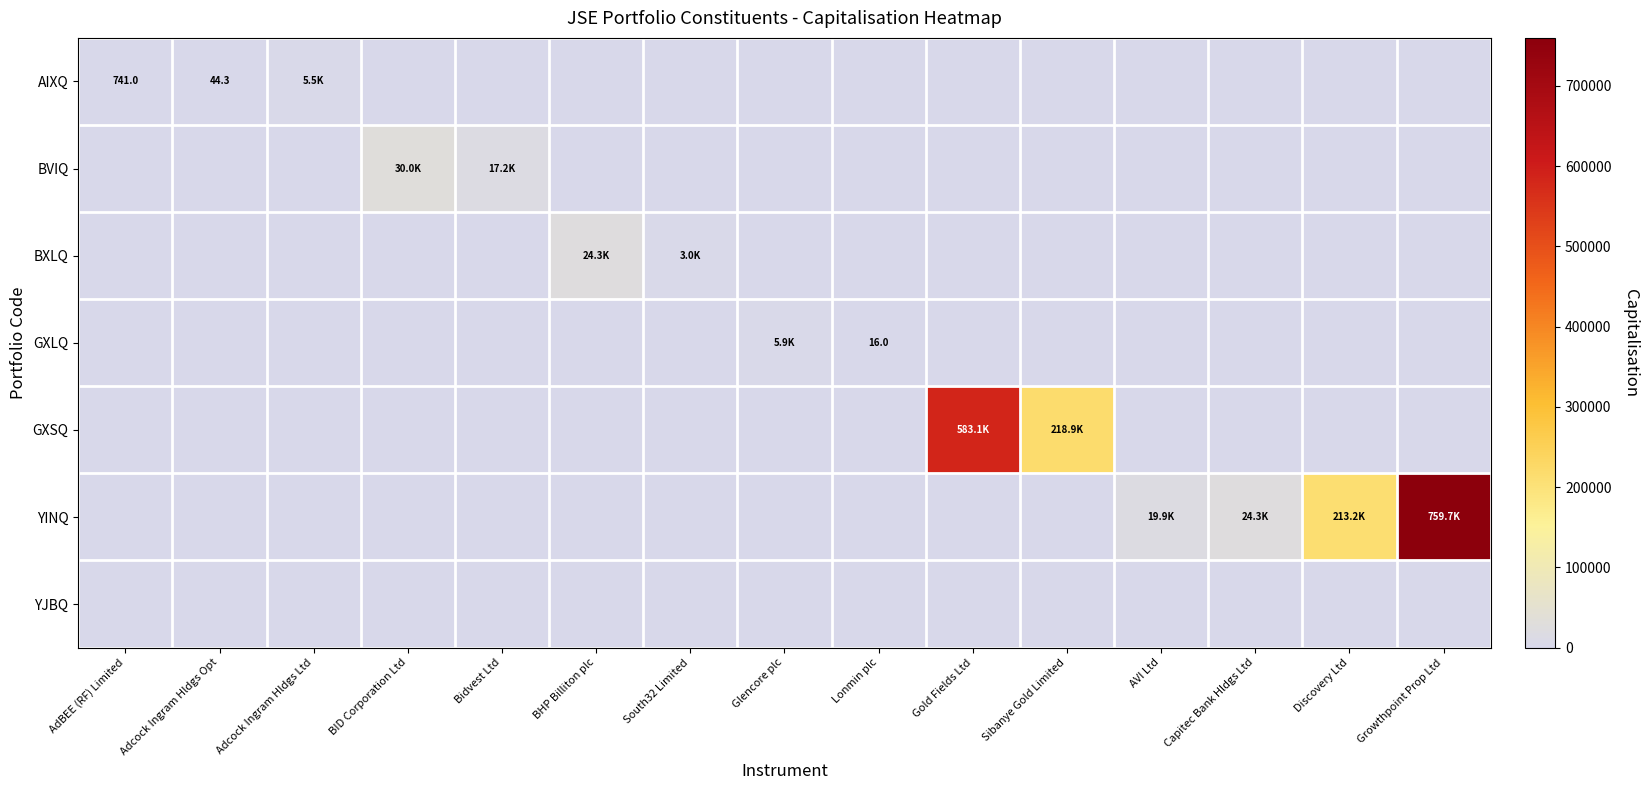

How many series are shown in this chart?

7